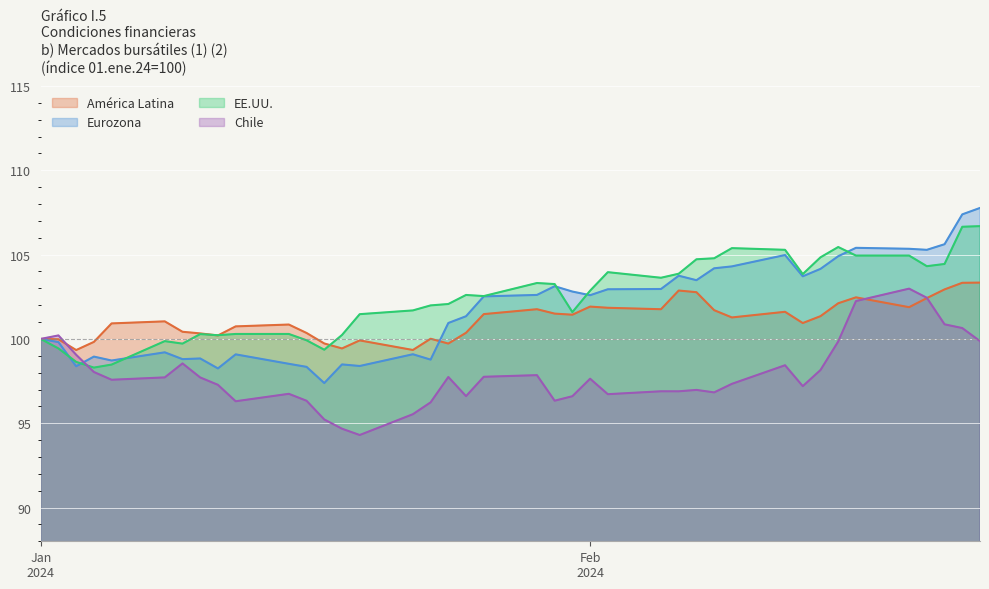

What is the lowest value of the Chile series?

94.3